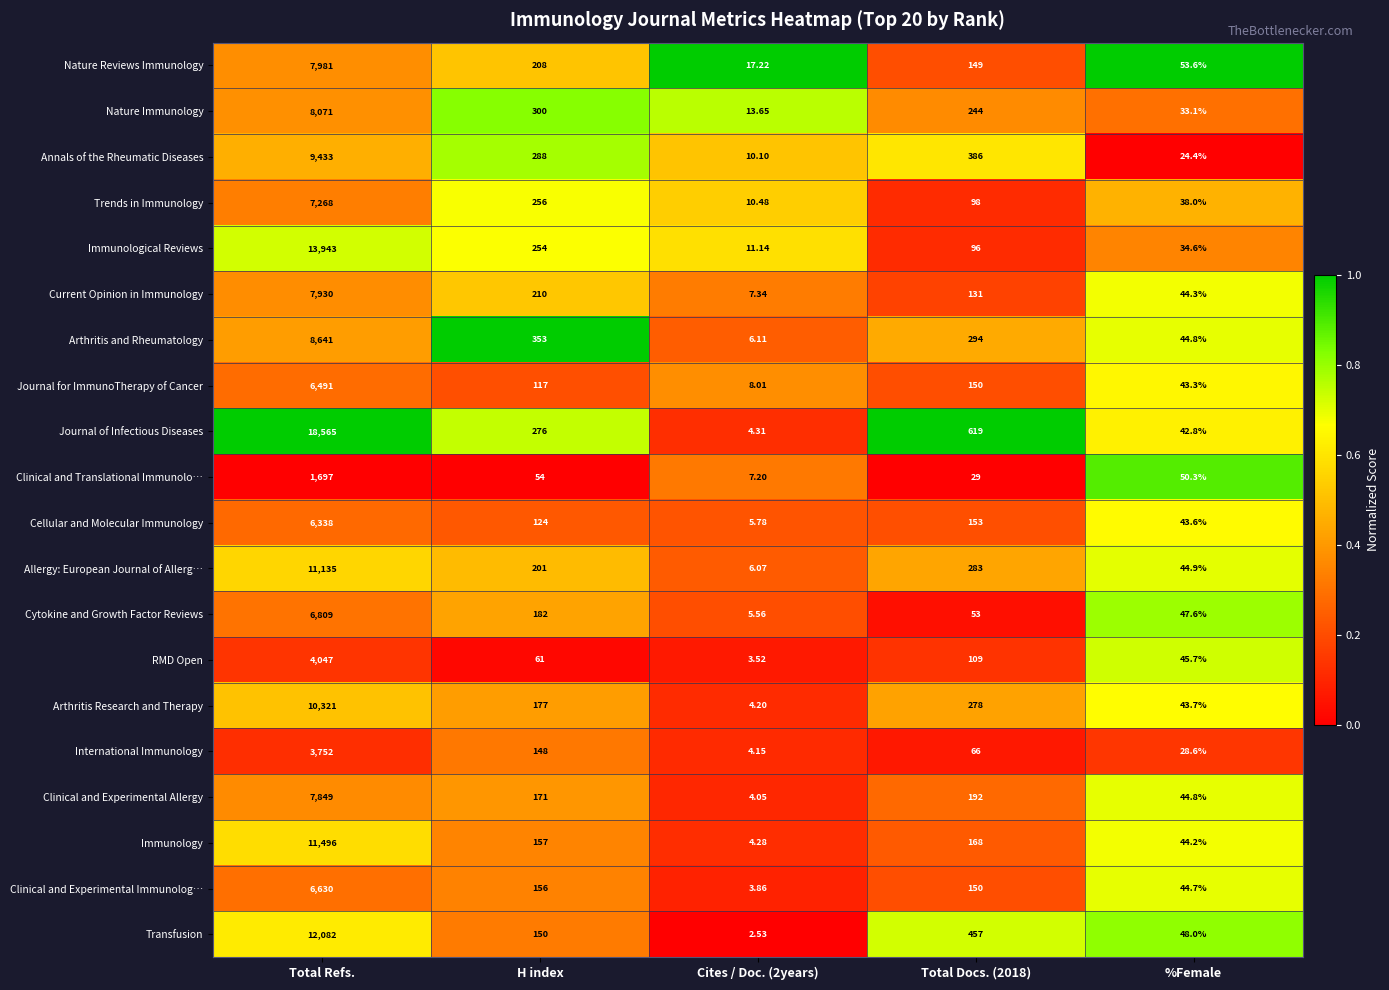

Between H index and Cites / Doc. (2years), which series saw the biggest shift?

Arthritis and Rheumatology